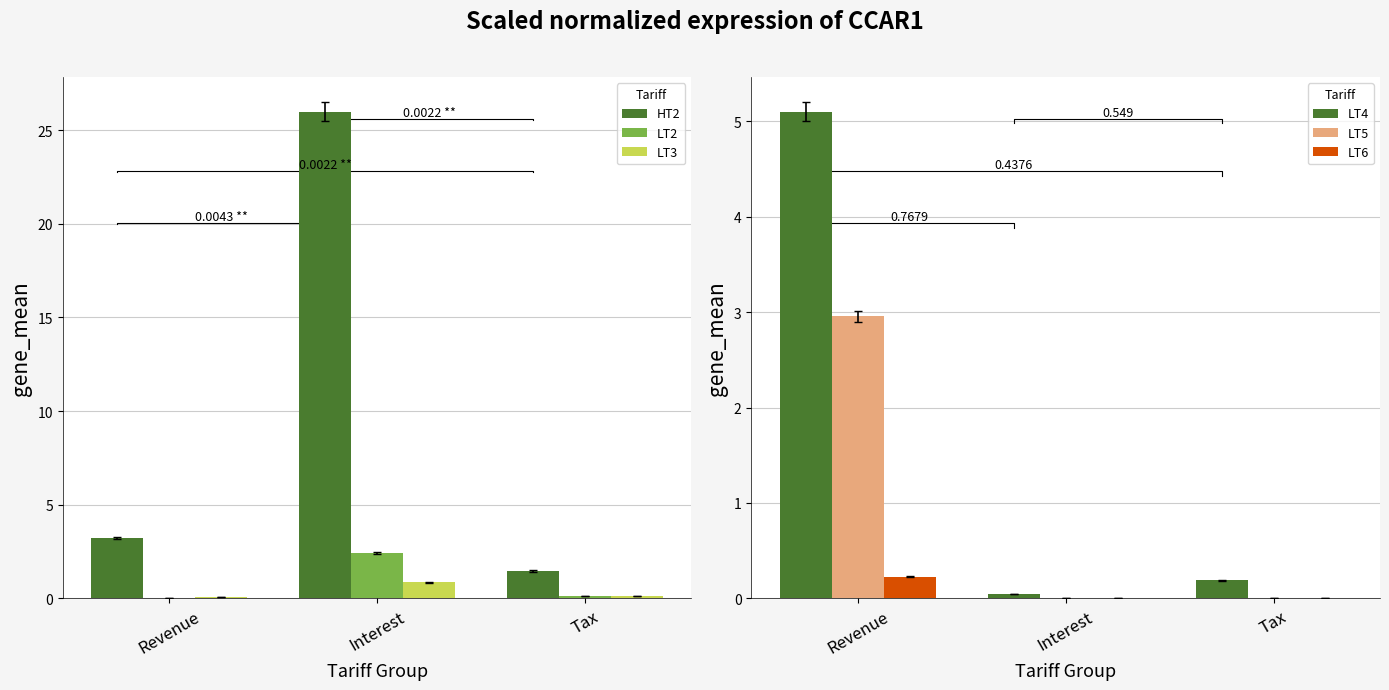

Which category has the lowest value in the LT5 series?

Interest